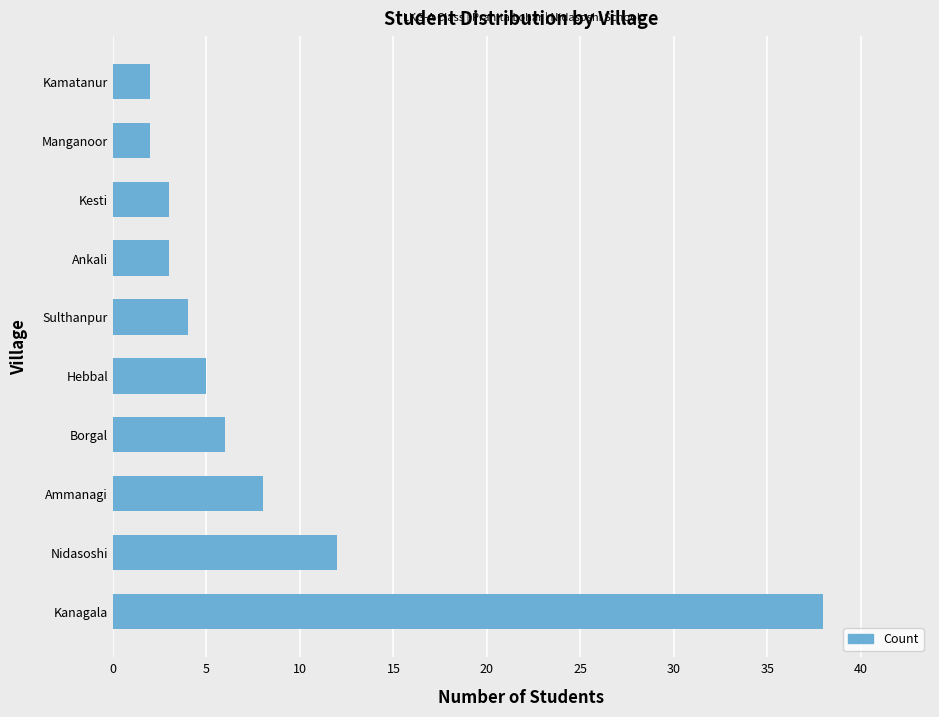

The chart shows a value of 61 at Kanagala. True or false?

False